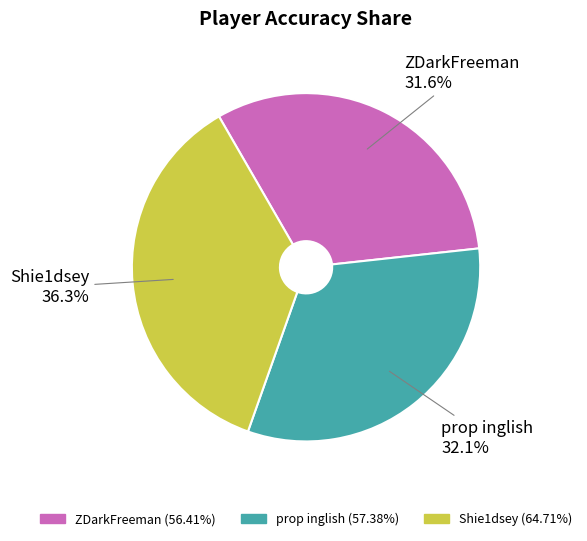

Do prop inglish and Shie1dsey together represent more than half of the pie?

Yes